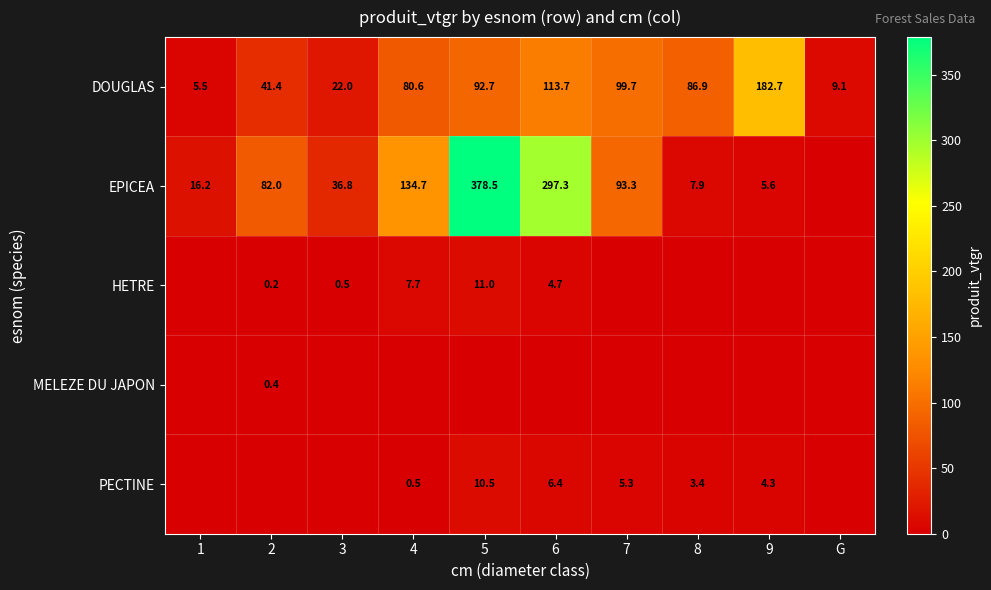

At which label does DOUGLAS first exceed 86?

5